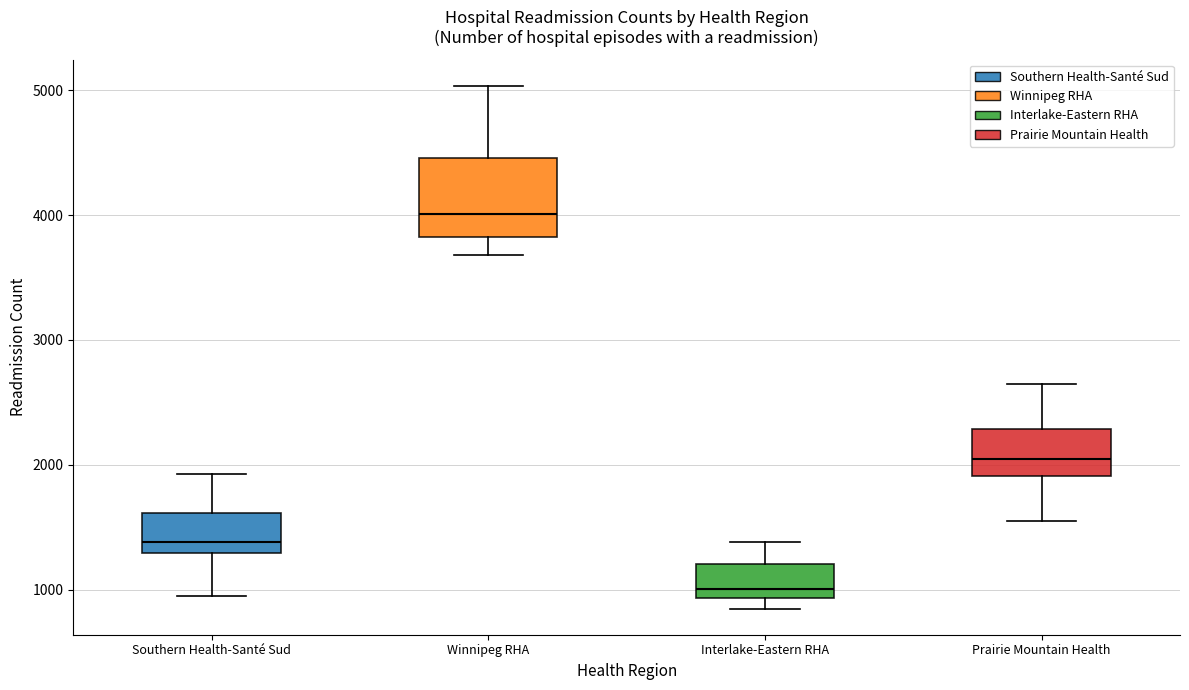

Where does the lower whisker of the box for Southern Health-Santé Sud end on the y-axis? The values are not printed on the chart, so give them approximately, as read against the axis.

900